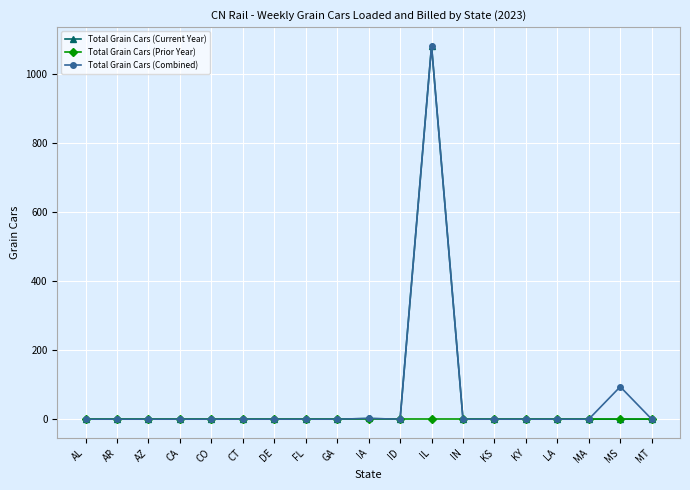

Does the chart have visible grid lines?

Yes